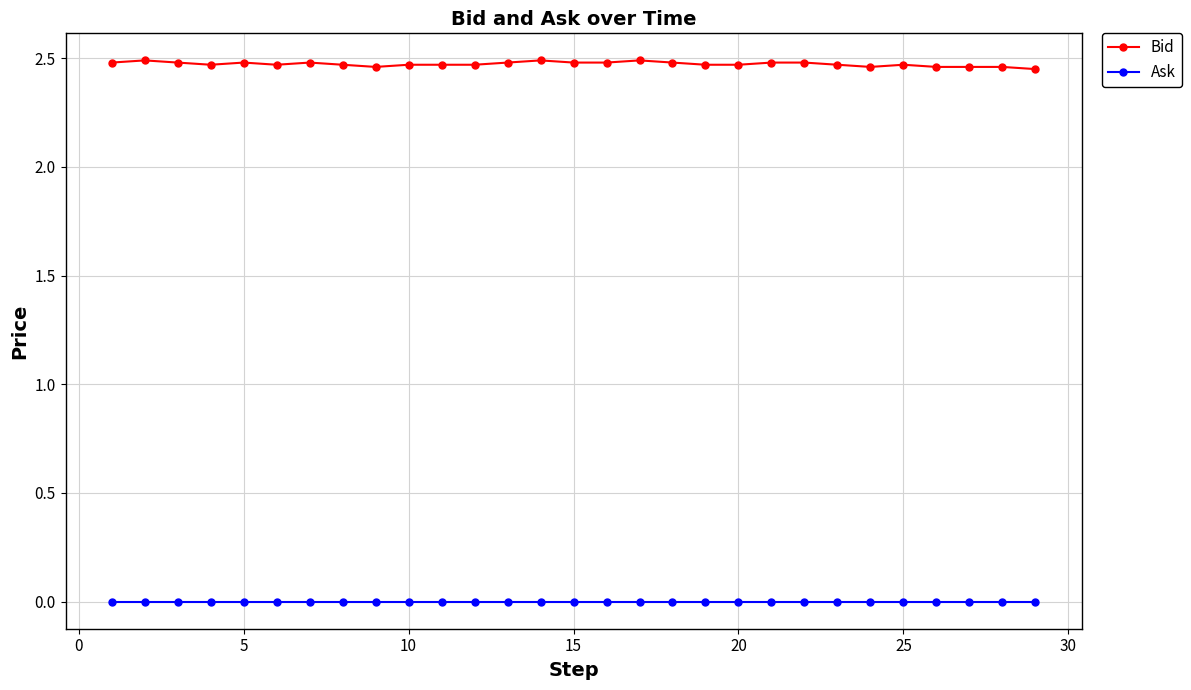

True or false: Bid has more than 2 points higher than both neighbors.

True